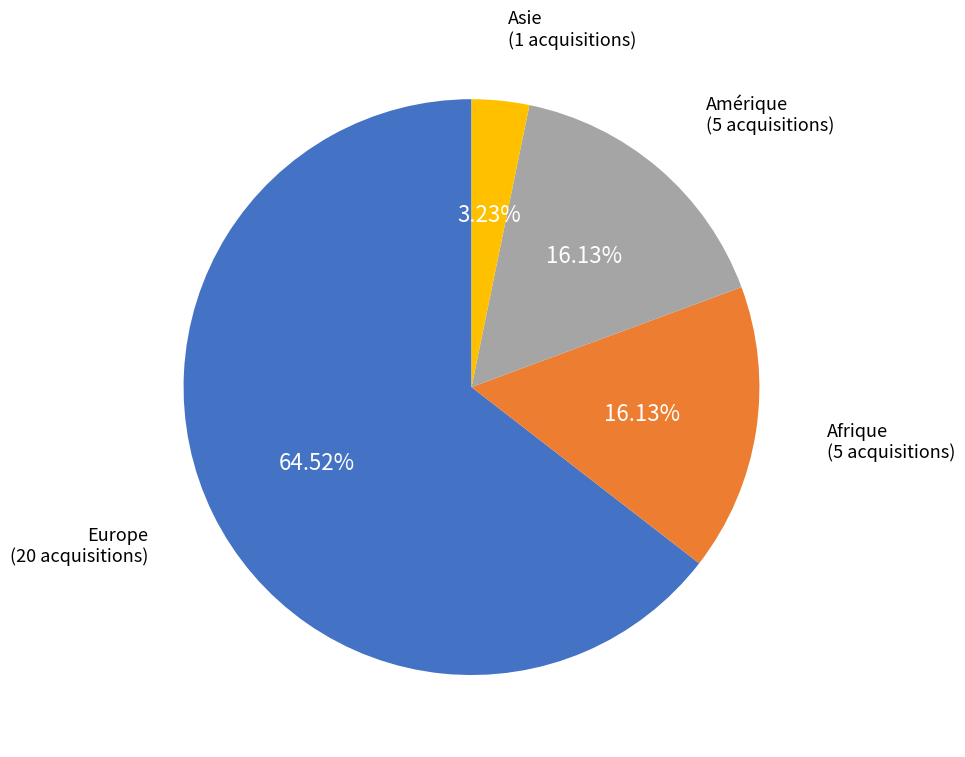

Is there a majority slice in this chart?

Yes